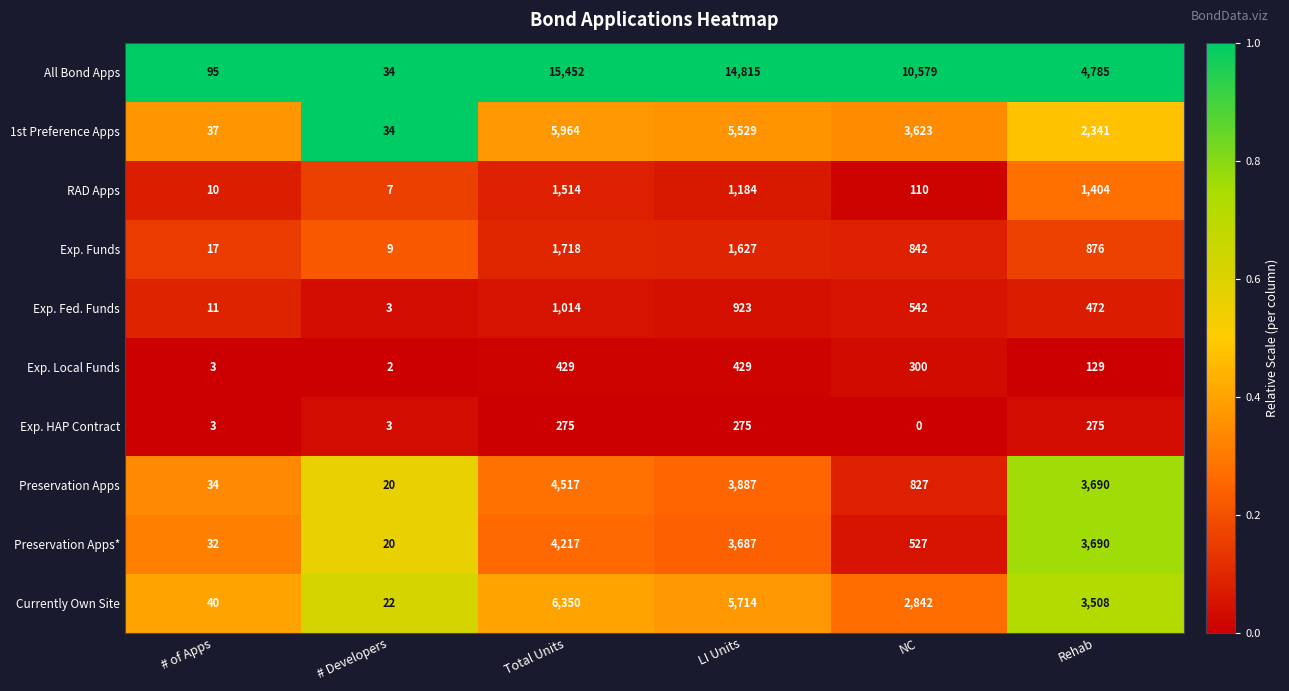

At which category is the sum across all series the highest?

Total Units